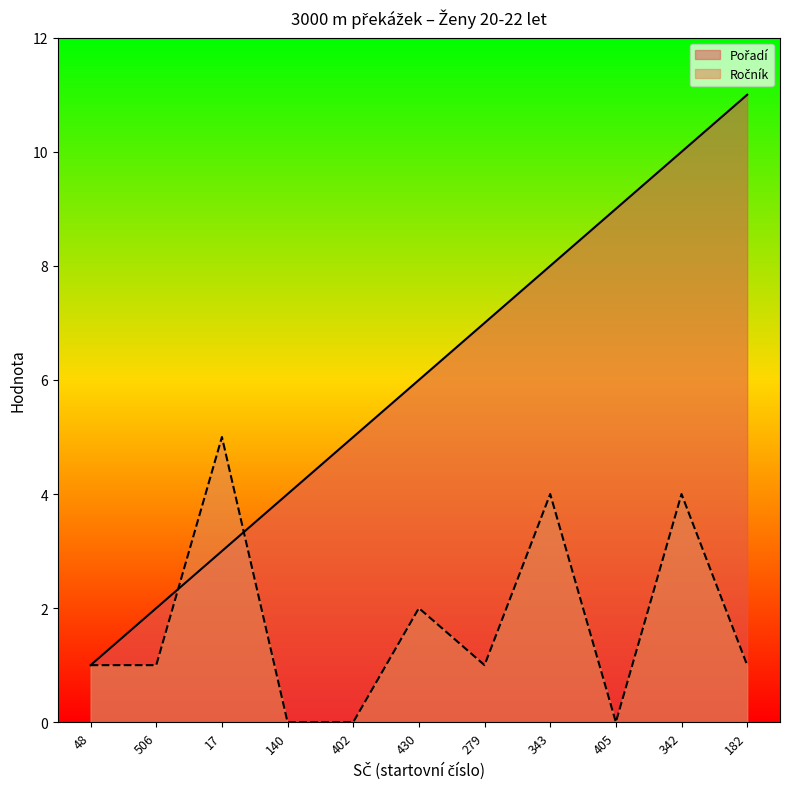

Where do Ročník and Pořadí first cross each other?

506 and 17